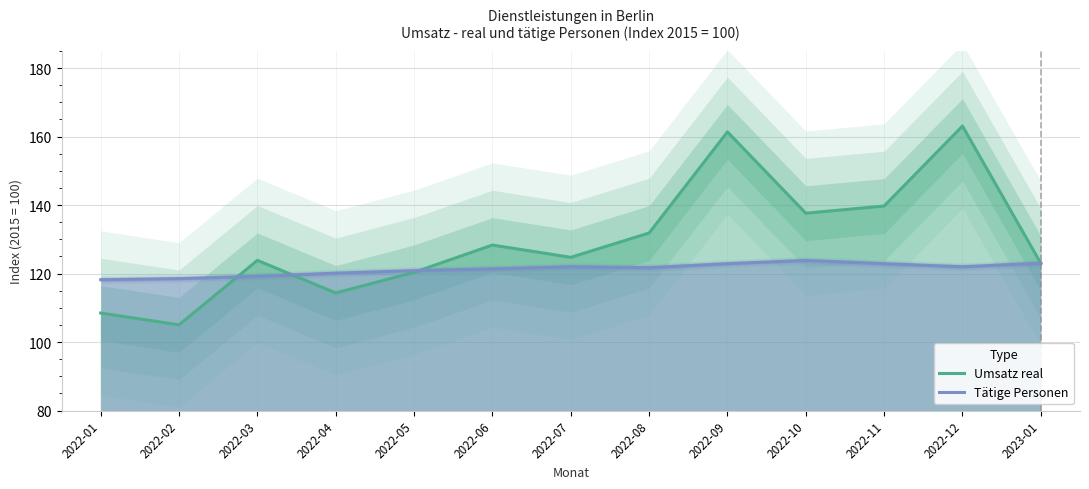

Is the value of Umsatz real at 2022-11 greater than the value of Tätige Personen at 2022-02?

Yes